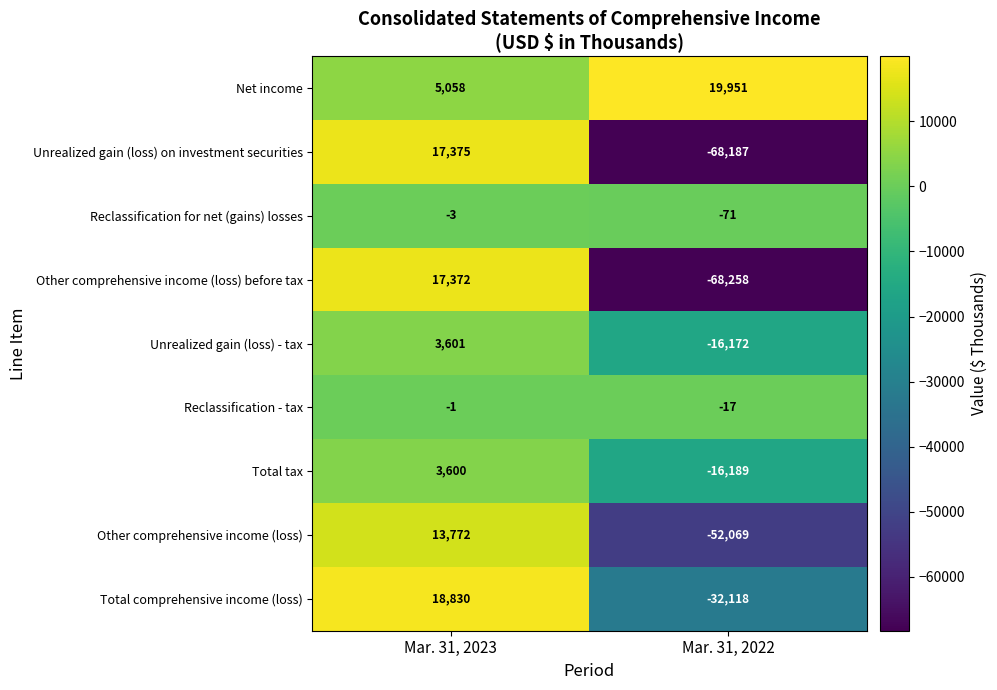

Rank the series by their maximum value, from highest to lowest.

Net income, Total comprehensive income (loss), Unrealized gain (loss) on investment securities, Other comprehensive income (loss) before tax, Other comprehensive income (loss), Unrealized gain (loss) - tax, Total tax, Reclassification - tax, Reclassification for net (gains) losses